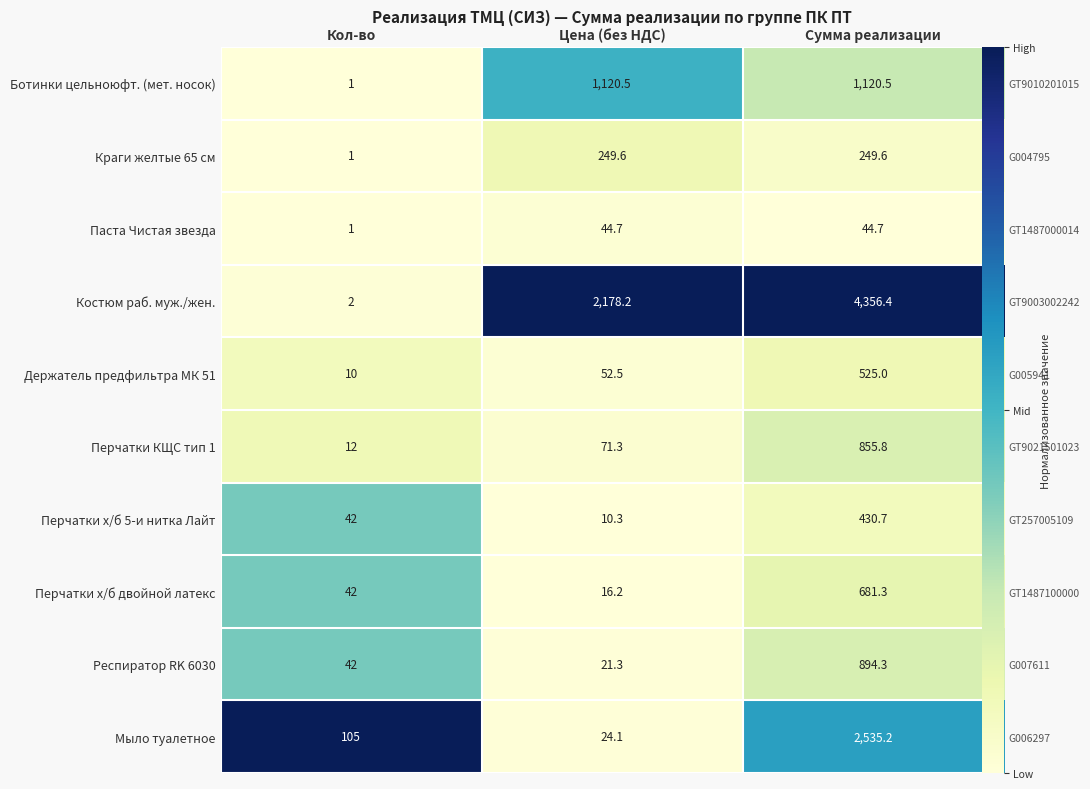

At how many categories does at least one series exceed 0?

3